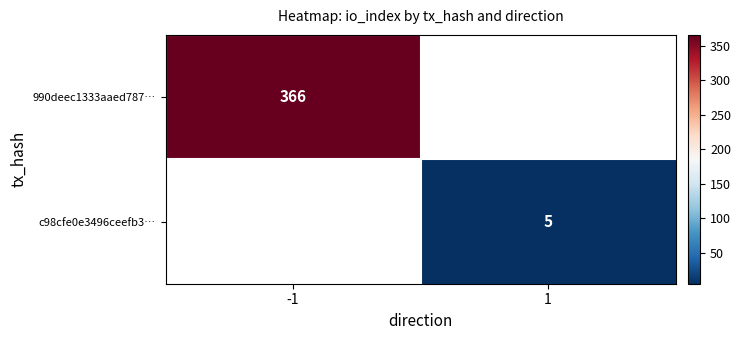

Is it true that c98cfe0e3496ceefb3… equals 3.1 at 1?

False